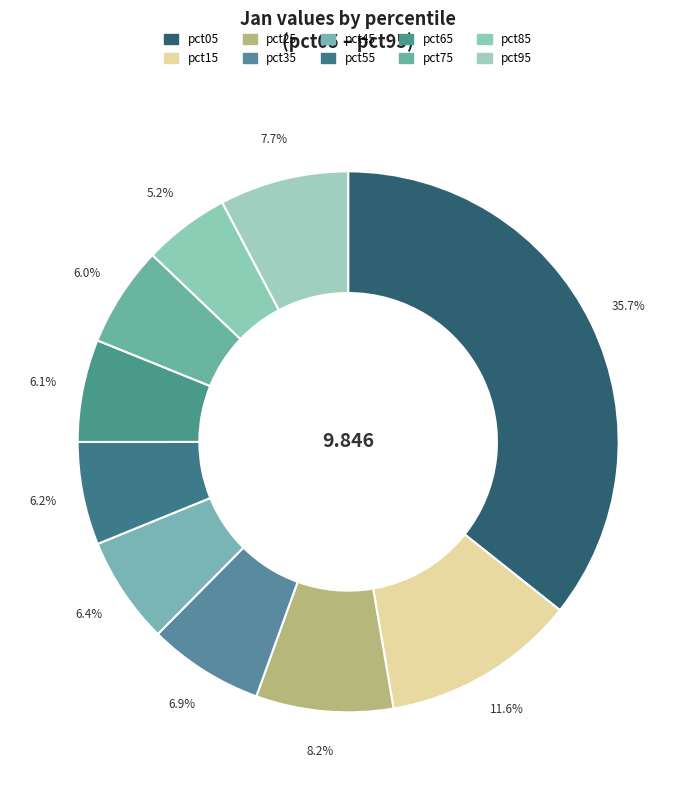

Which slice is the largest?

pct05